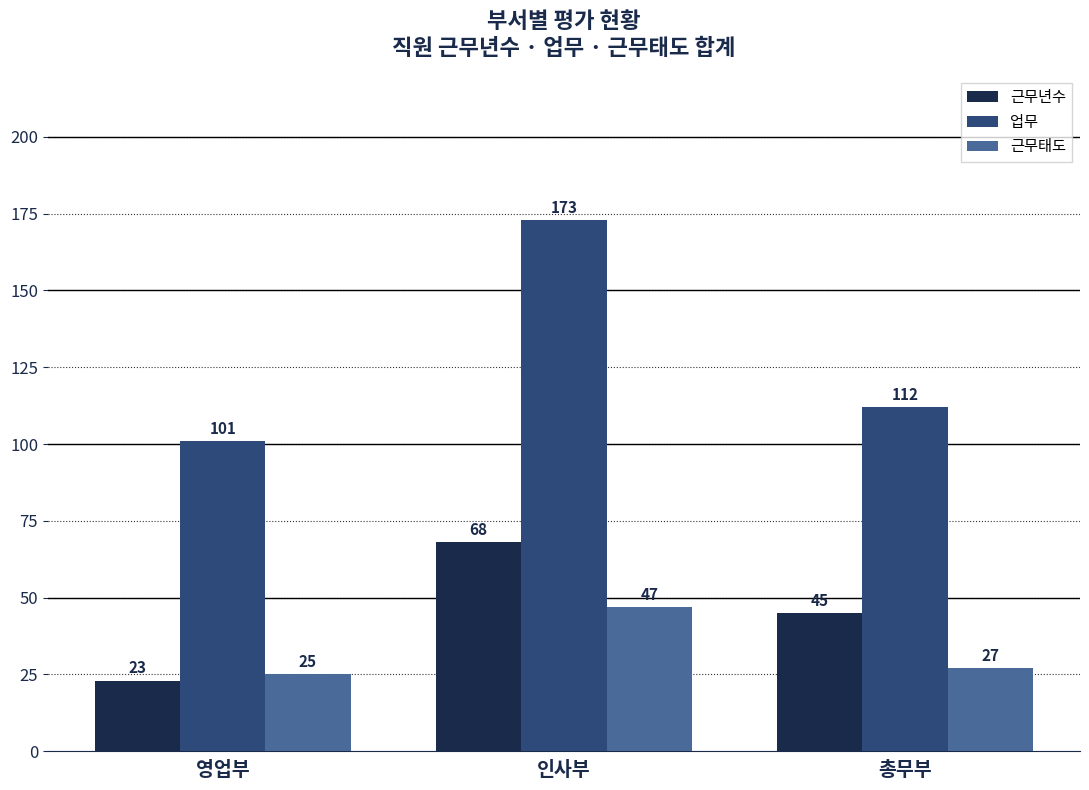

Where is 근무년수 nearest to the value 45?

총무부